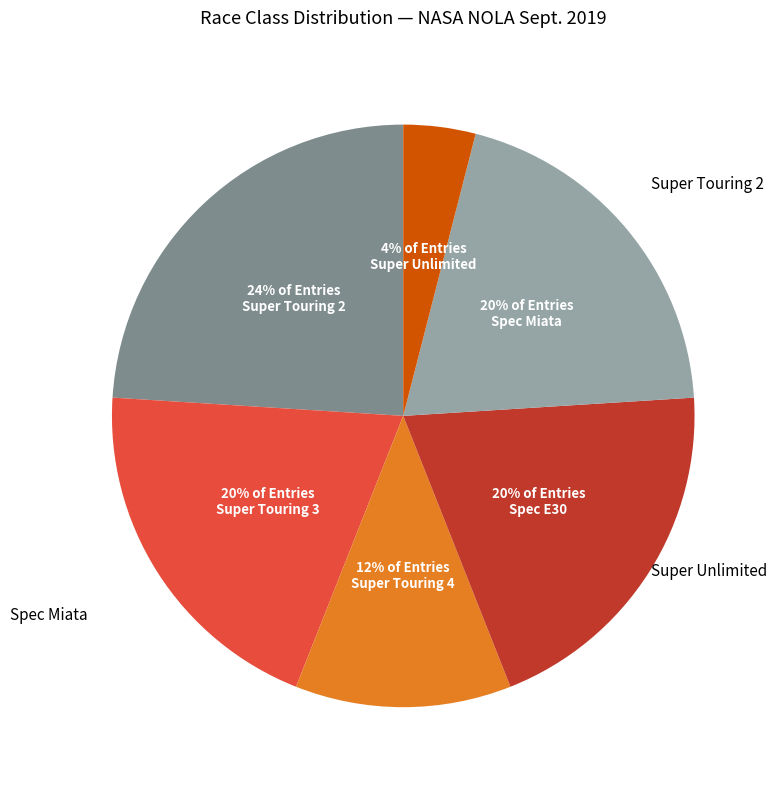

Is it true that Super Touring 3 is 12% of the pie?

False